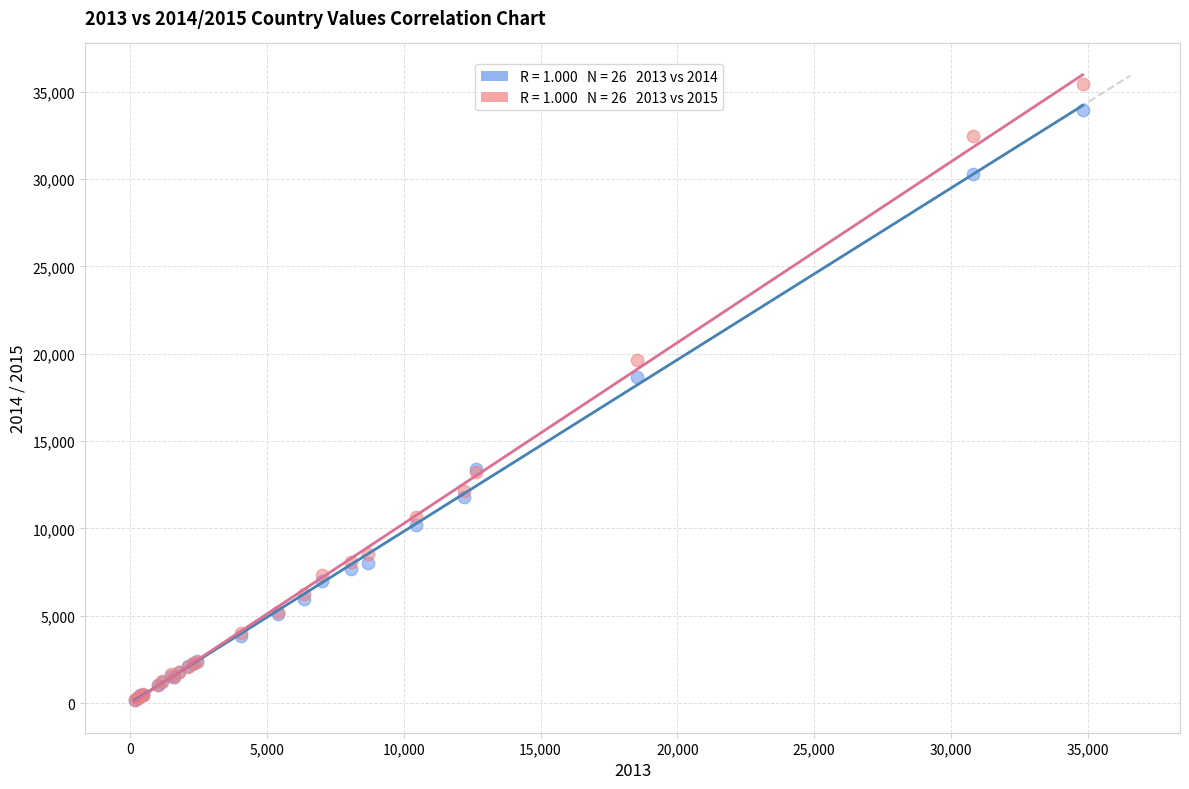

Across all series, what Y value is closest to 17796?

18642